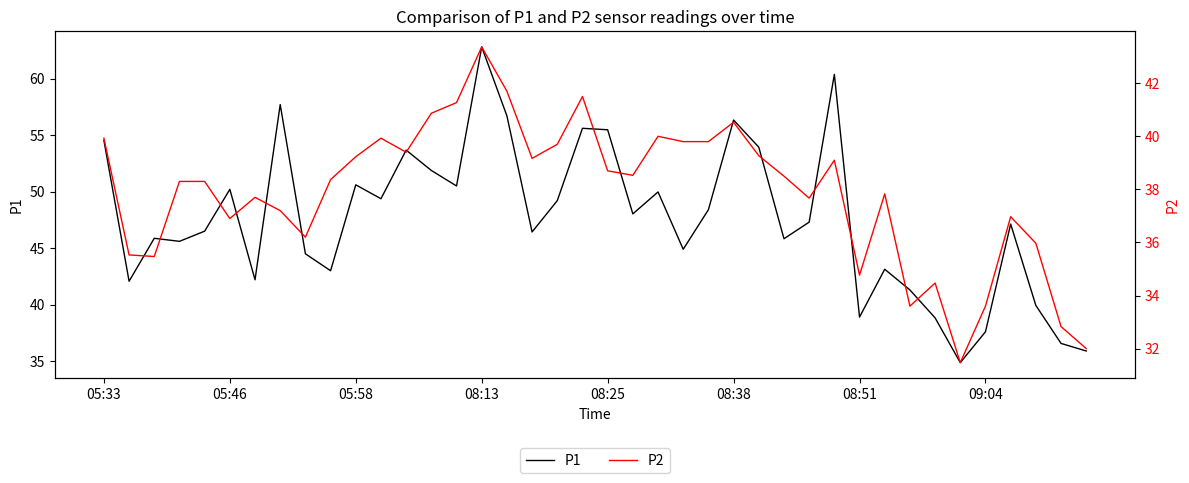

What is the minimum value for P1?

34.9